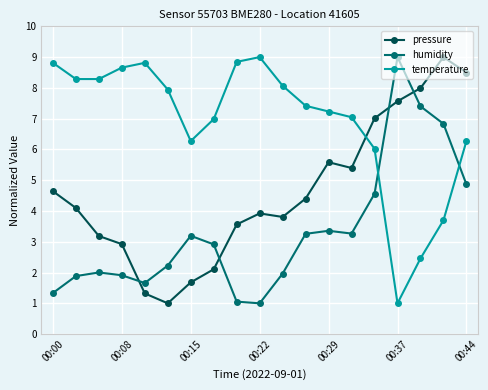

Does the chart have visible grid lines?

Yes